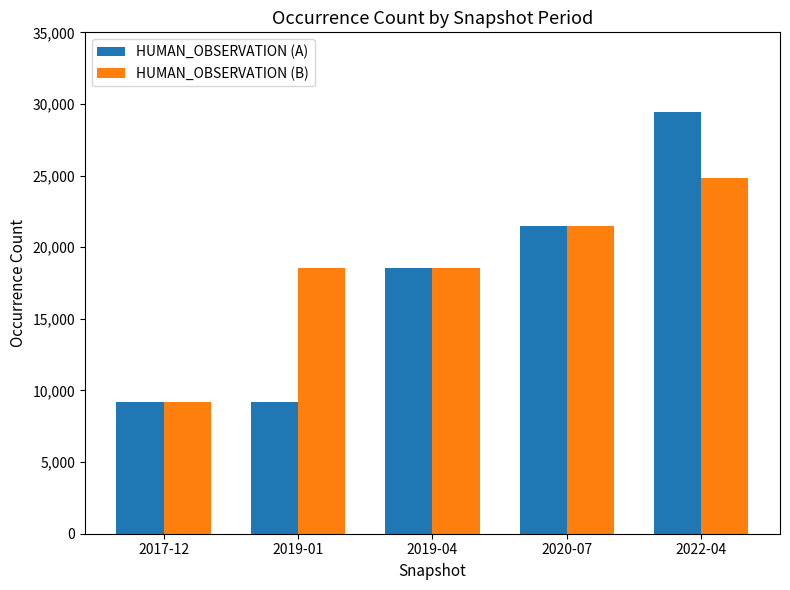

What is the smallest value displayed?

9180